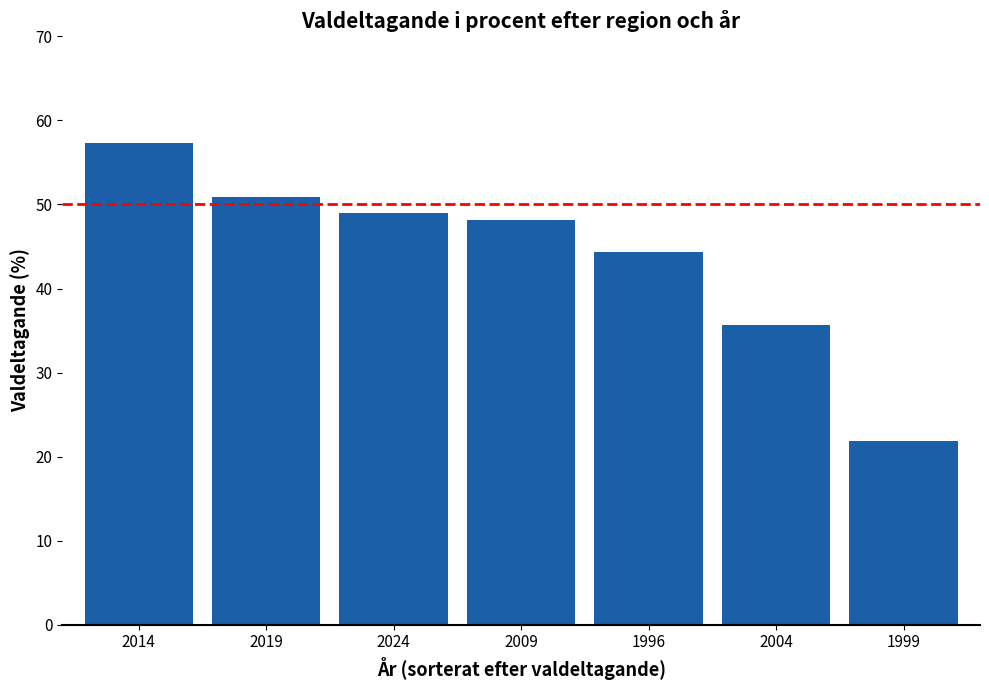

Which label corresponds to the largest value in the chart?

2014